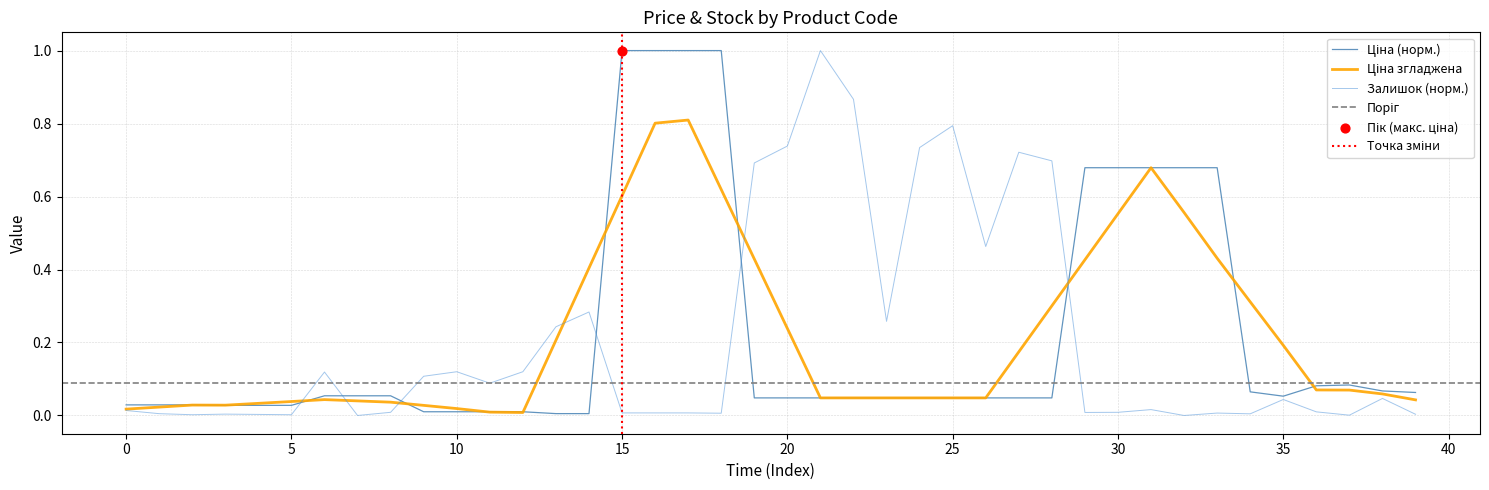

Which series reaches the minimum Y coordinate?

Залишок